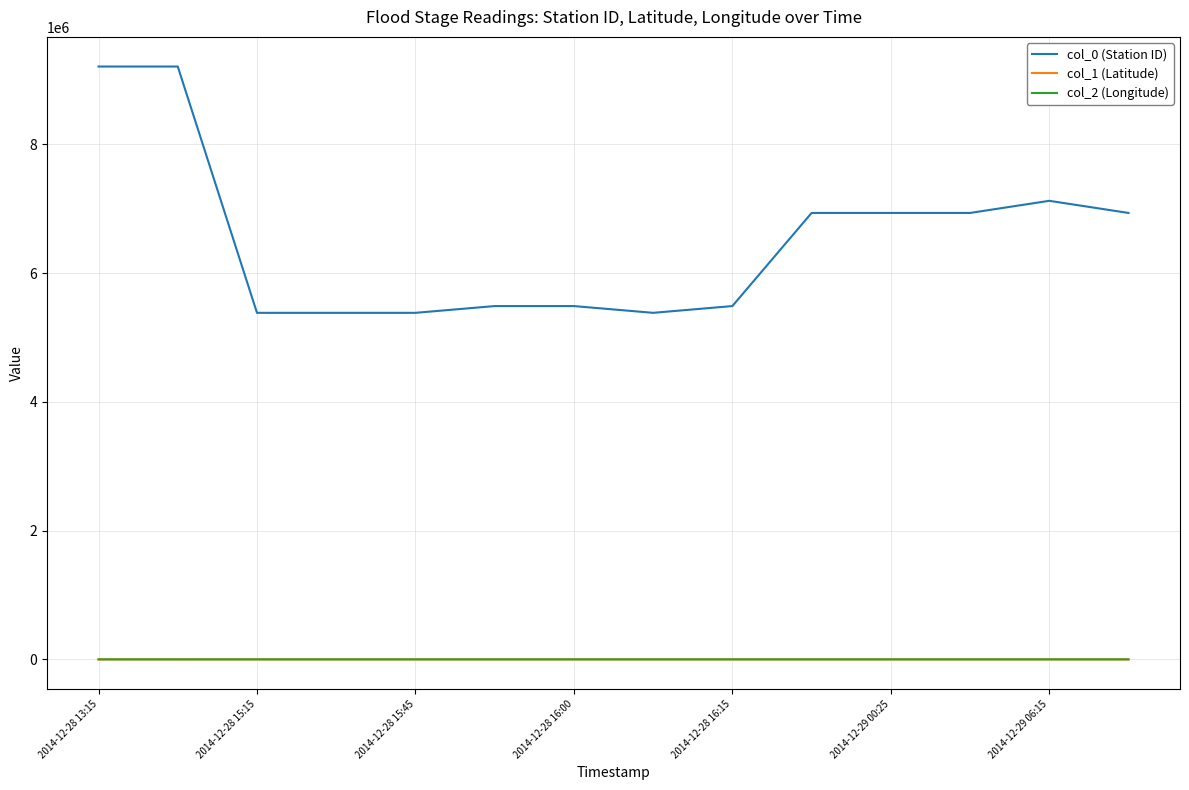

What is the difference between the maximum and minimum values in the col_2 (Longitude) series?

19.7